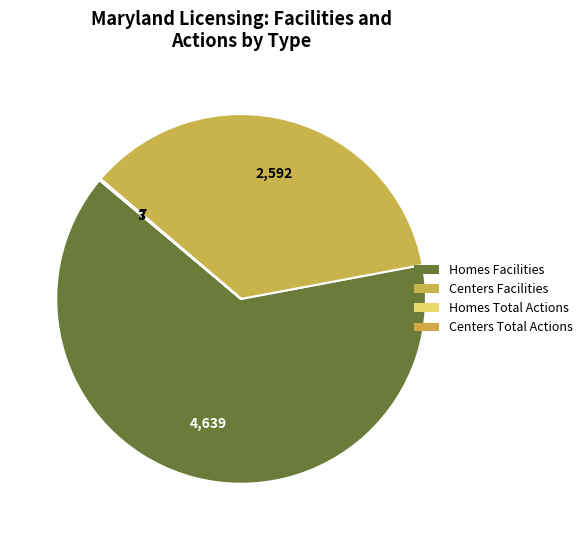

Does any single category account for the majority?

Yes